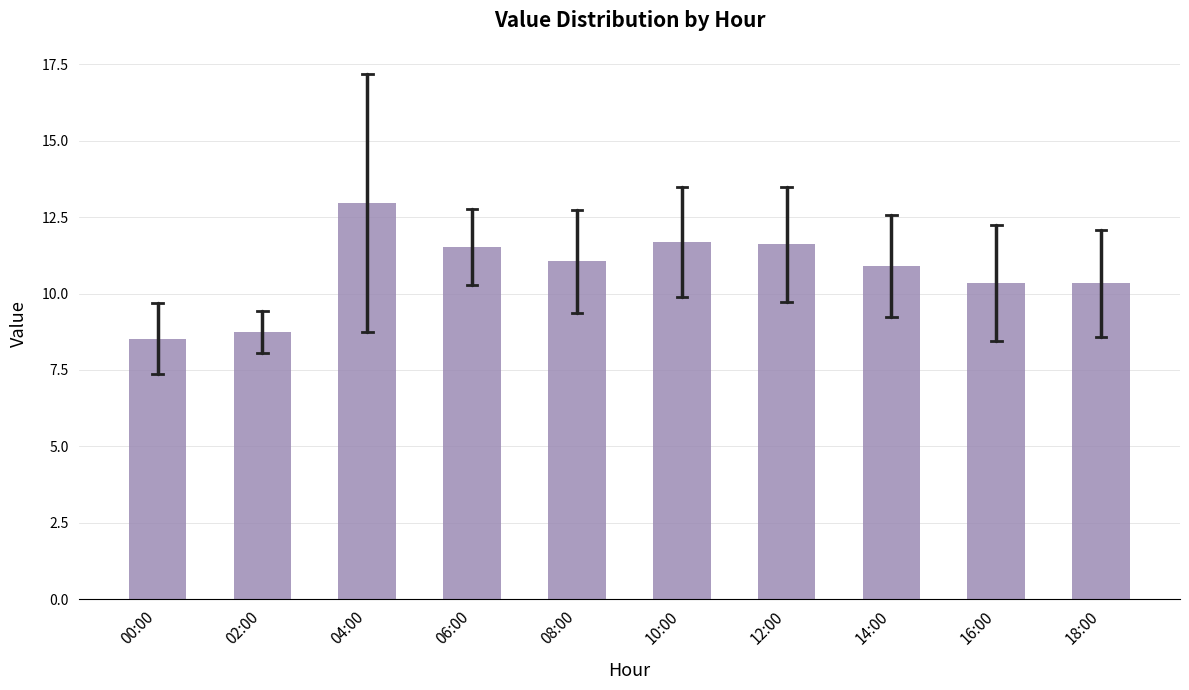

Reading left to right, list all the values displayed in this chart.

00:00=8.5	02:00=8.8	04:00=13.0	06:00=11.5	08:00=11.1	10:00=11.7	12:00=11.6	14:00=10.9	16:00=10.3	18:00=10.3